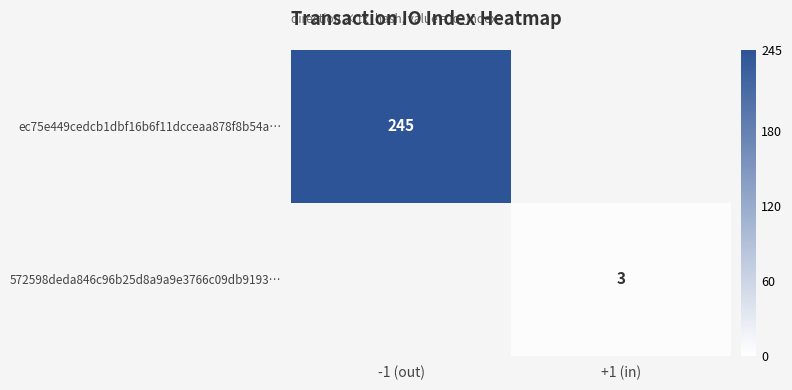

The value of 572598deda846c96b25d8a9a9e3766c09db9193… at +1 (in) is 4. True or false?

False